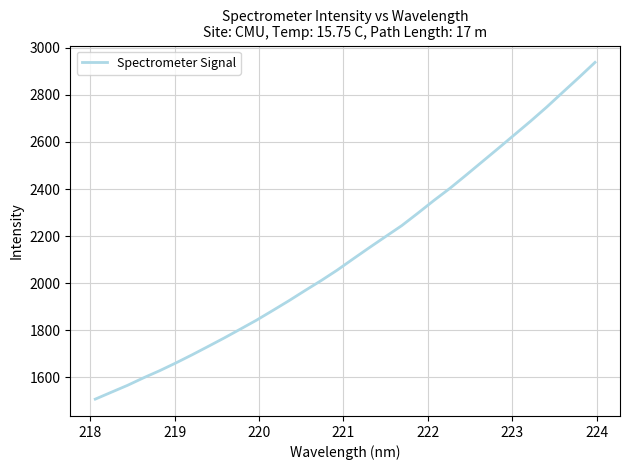

Reading right to left, what are all the values shown in this chart?

2938.7	2874.4	2811.7	2748.6	2688.6	2631.0	2573.3	2516.4	2459.4	2403.4	2351.4	2297.1	2244.2	2197.8	2151.0	2103.4	2055.1	2010.4	1968.0	1924.7	1883.2	1842.4	1804.4	1766.7	1730.5	1694.8	1660.3	1627.5	1597.1	1565.0	1535.7	1506.2